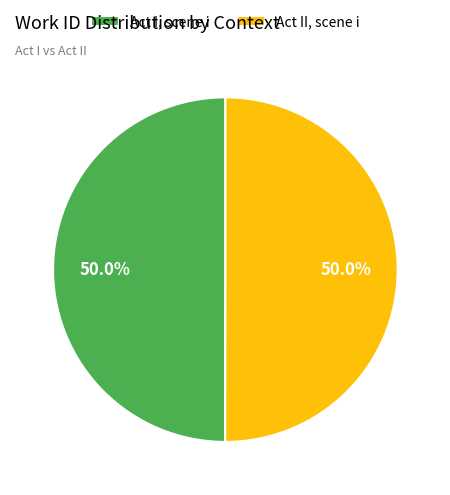

Combined, what portion of the pie is Act II, scene i and Act I, scene i?

100.0%